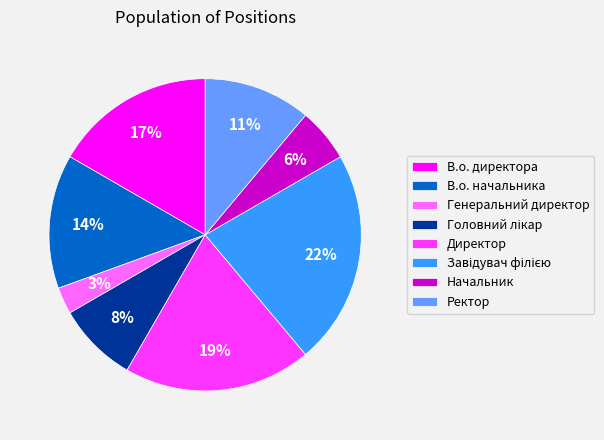

Is it true that Начальник is 20% of the pie?

False